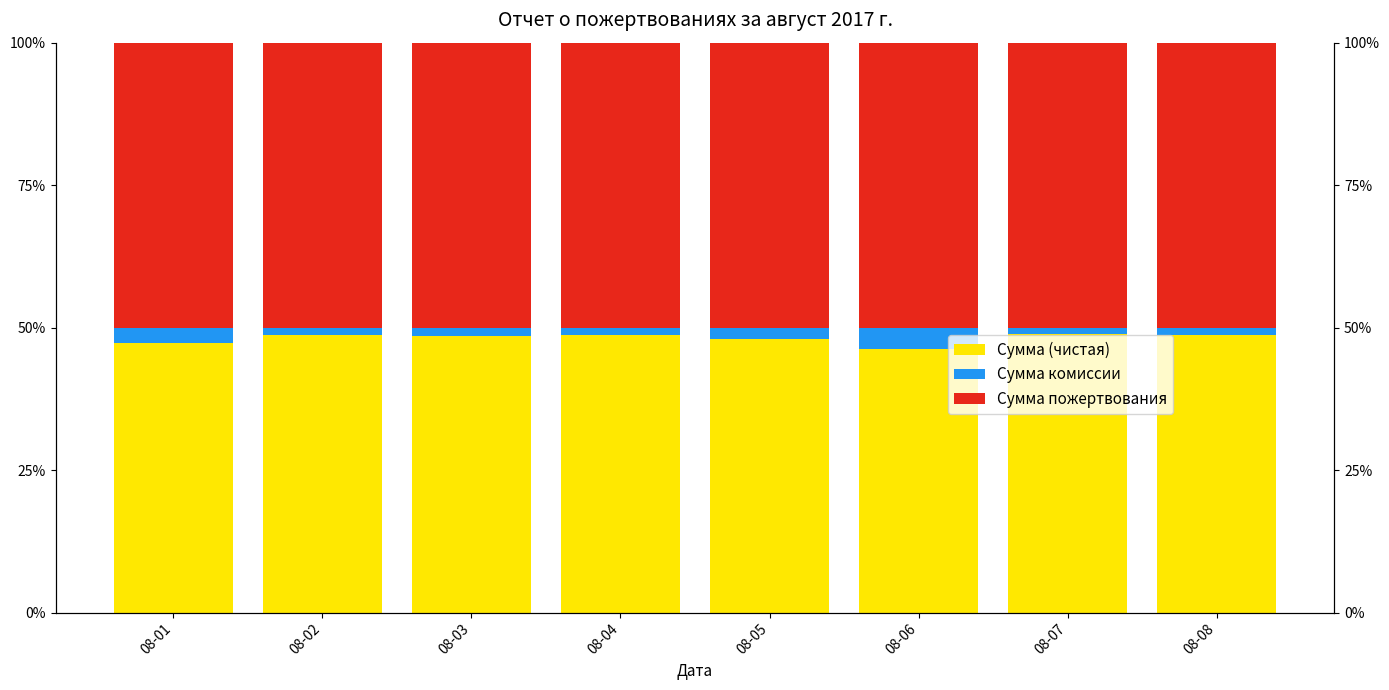

Reading right to left, transcribe all the data shown in this chart.

Сумма (чистая): 08-08=48.6	08-07=48.8	08-06=46.3	08-05=48.0	08-04=48.6	08-03=48.5	08-02=48.8	08-01=47.3
Сумма комиссии: 08-08=1.4	08-07=1.2	08-06=3.7	08-05=2.0	08-04=1.4	08-03=1.5	08-02=1.2	08-01=2.7
Сумма пожертвования: 08-08=50.0	08-07=50.0	08-06=50.0	08-05=50.0	08-04=50.0	08-03=50.0	08-02=50.0	08-01=50.0